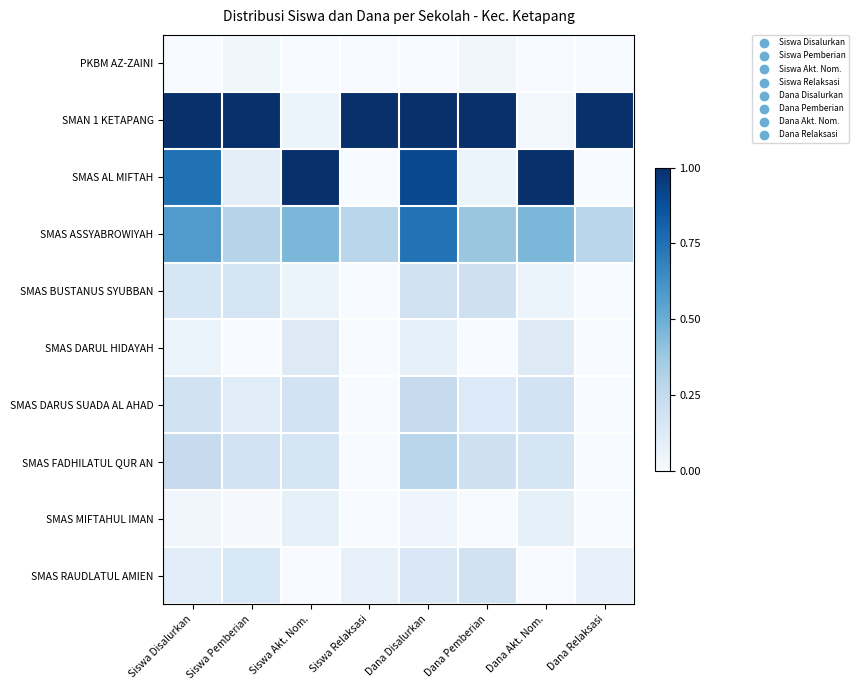

Which label corresponds to the largest value in the chart?

Siswa Disalurkan